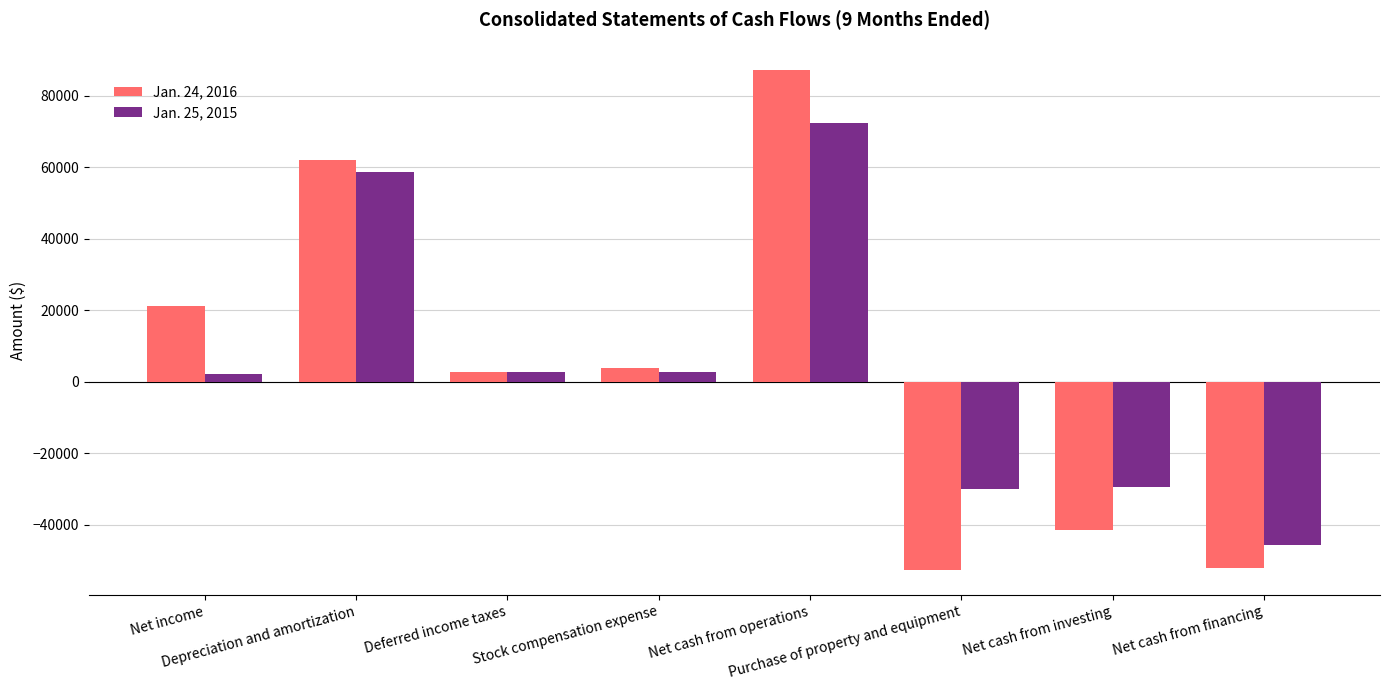

At which label is Jan. 24, 2016 closest to 17233?

Net income